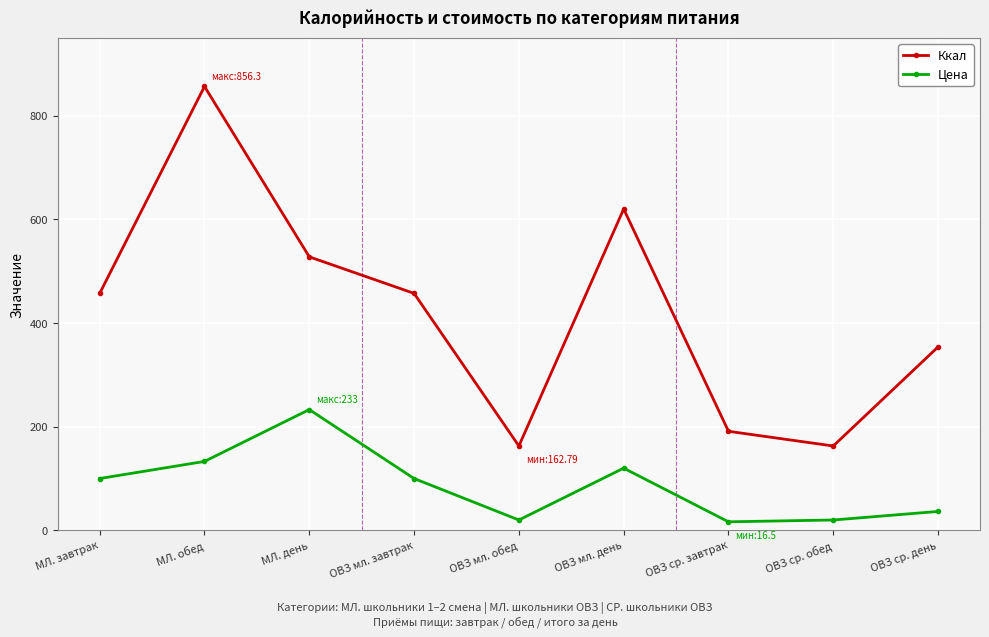

Which series has the widest spread of values?

Ккал